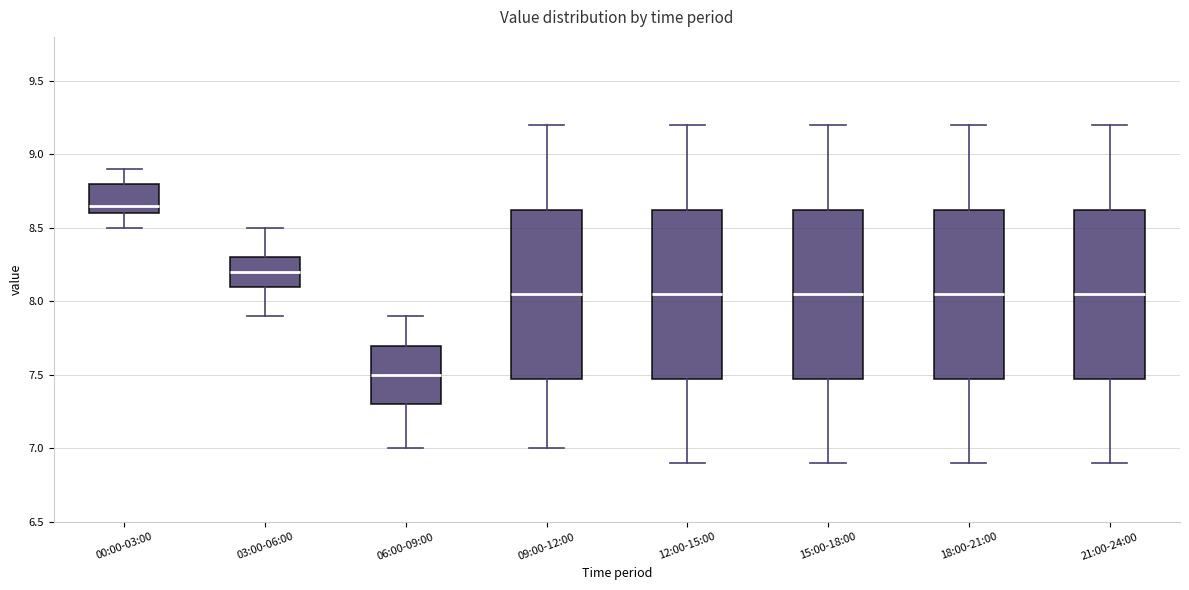

Where does the lower whisker of the box for 06:00-09:00 end on the y-axis? The values are not printed on the chart, so give them approximately, as read against the axis.

7.00